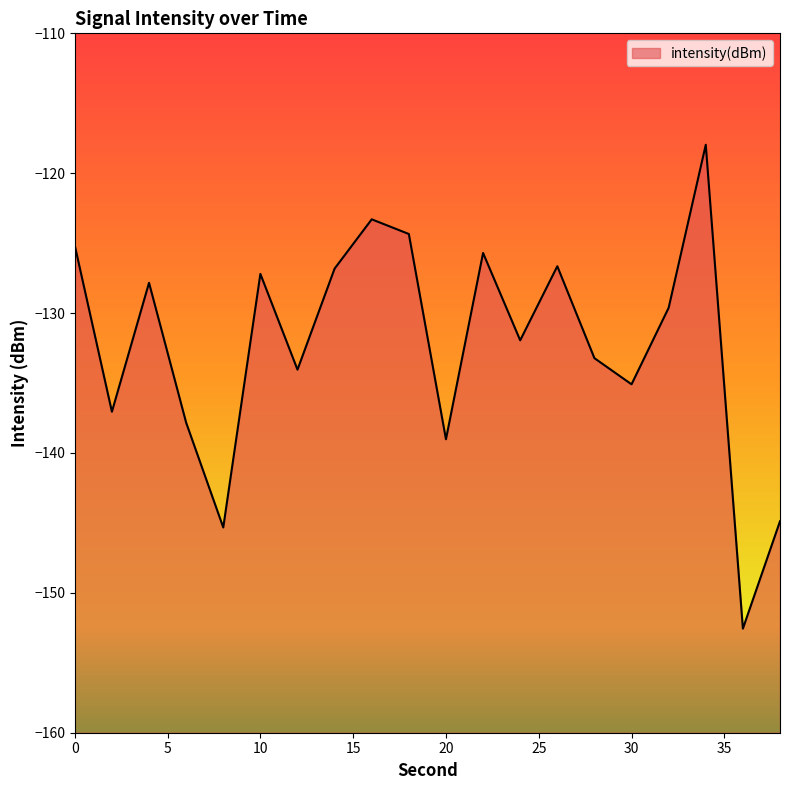

Is it true that the value at 16 is -59.6?

False